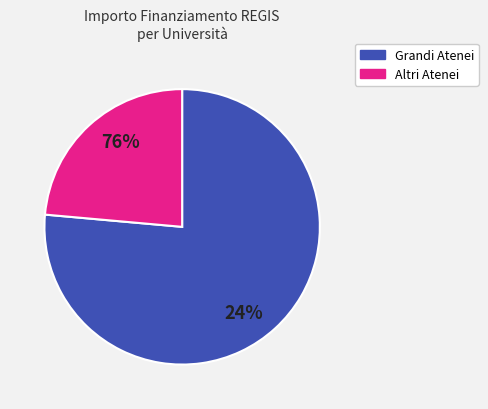

Is UNIVERSITA DEGLI STUDI DI MILANO-BICOCCA the majority of the pie?

No